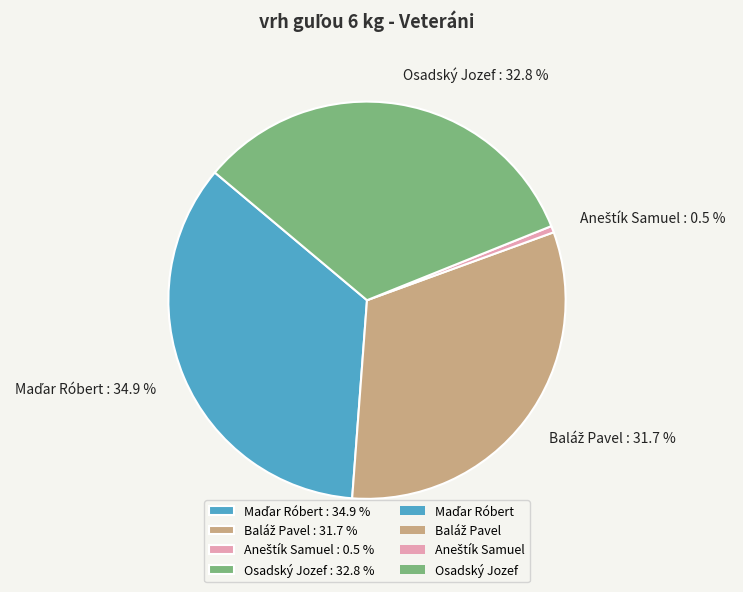

What portion of the pie excludes Osadský Jozef : 32.8 %?

67.2%